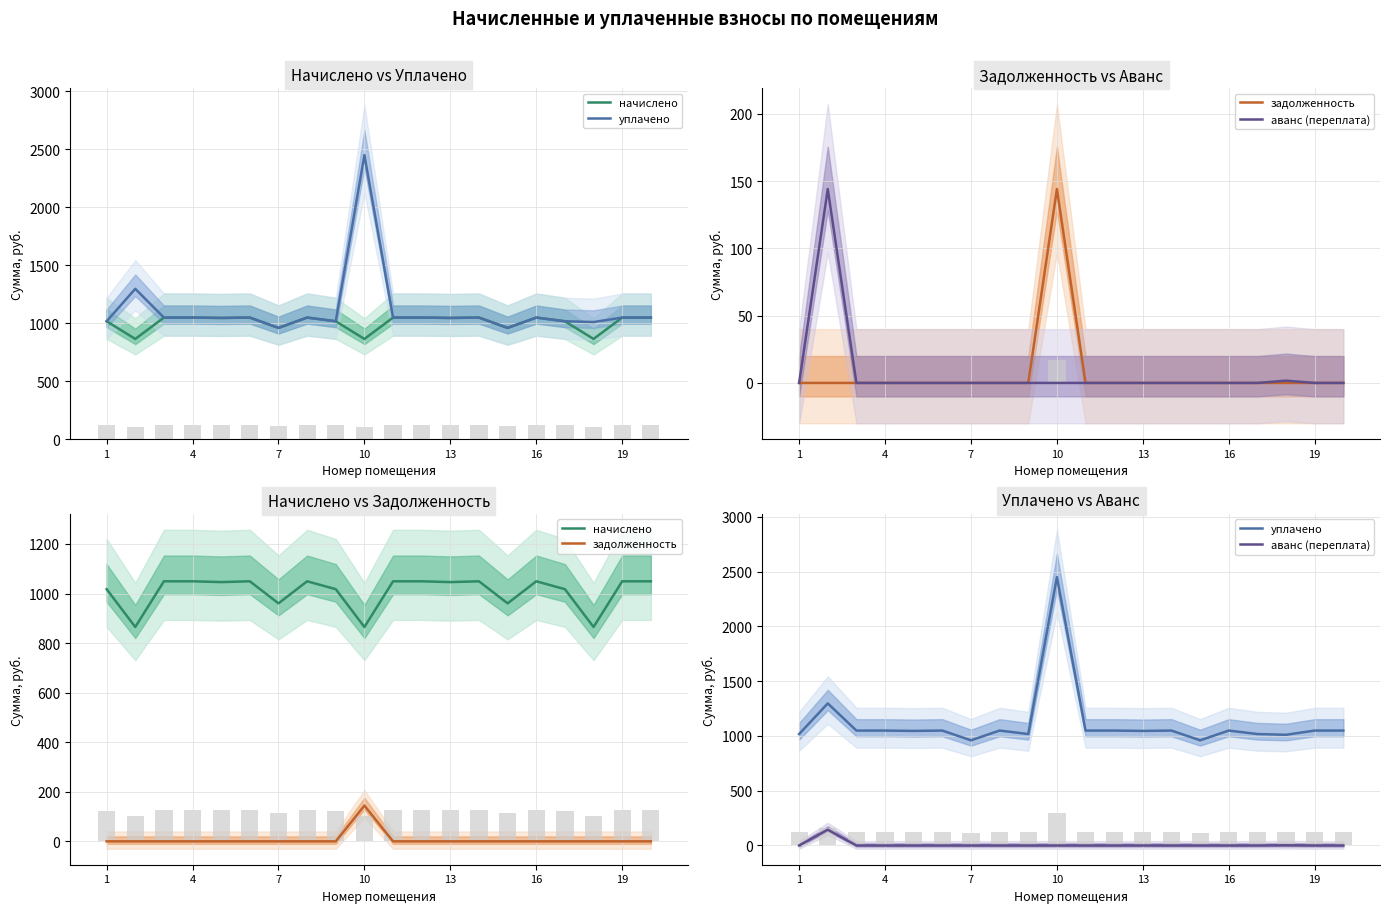

Which series has the largest total across all categories?

уплачено